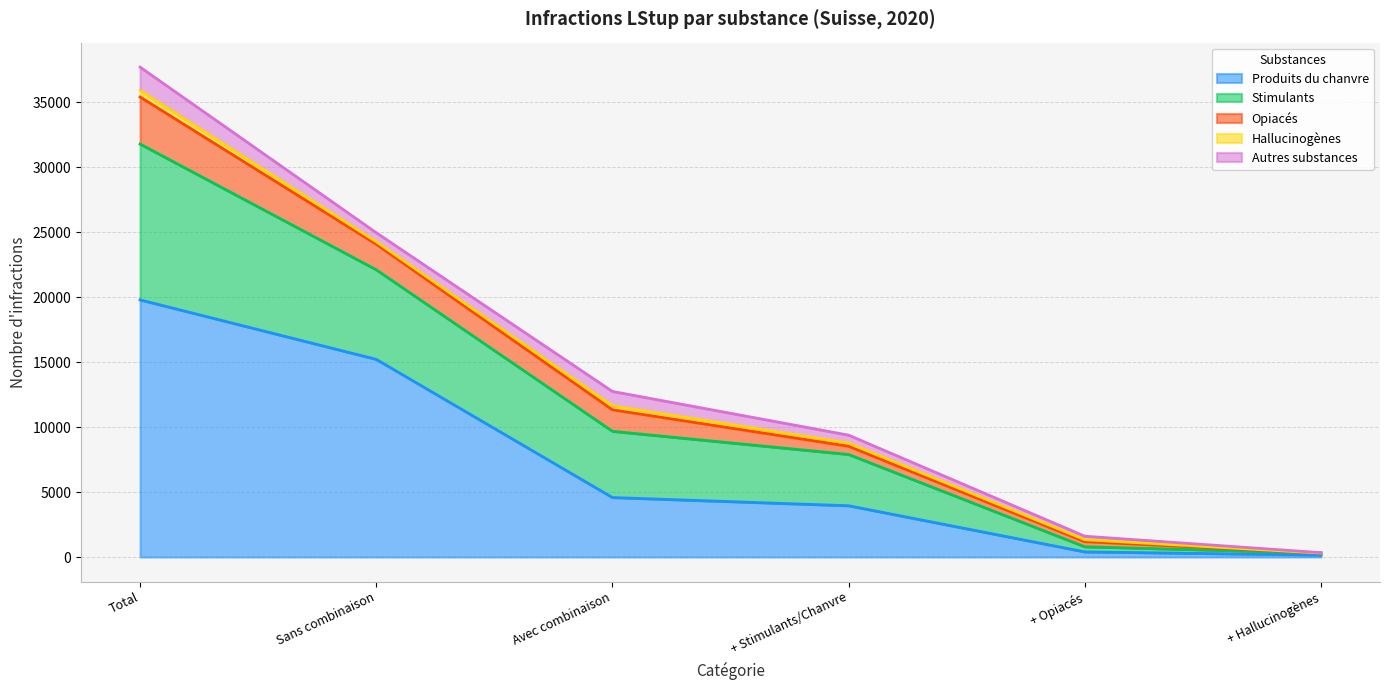

Rank the series at Total from highest to lowest value.

Produits du chanvre, Stimulants, Opiacés, Autres substances, Hallucinogènes